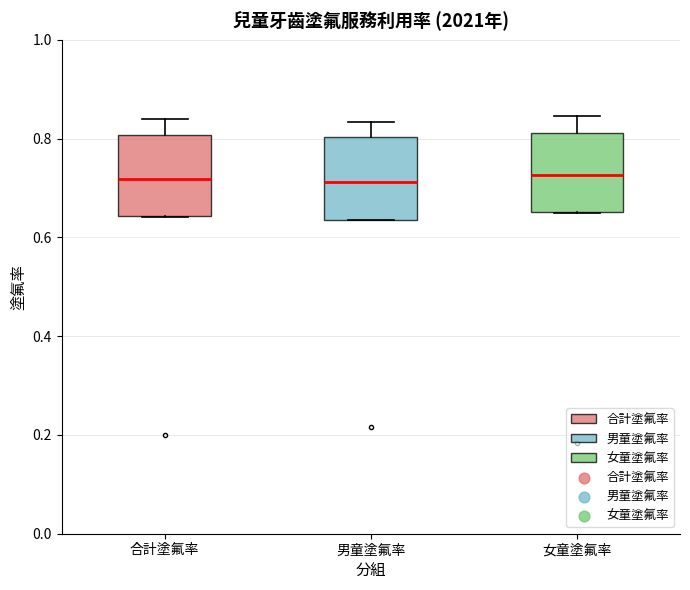

Reading left to right, read every box against the y-axis: the position of its median line, the range the box covers, and the ends of its whiskers. The values are not printed on the chart, so give them approximately, as read against the axis.

合計塗氟率: median 0.72, box 0.64 to 0.80, whiskers 0.64 to 0.84
男童塗氟率: median 0.72, box 0.64 to 0.80, whiskers 0.64 to 0.84
女童塗氟率: median 0.72, box 0.66 to 0.82, whiskers 0.64 to 0.84